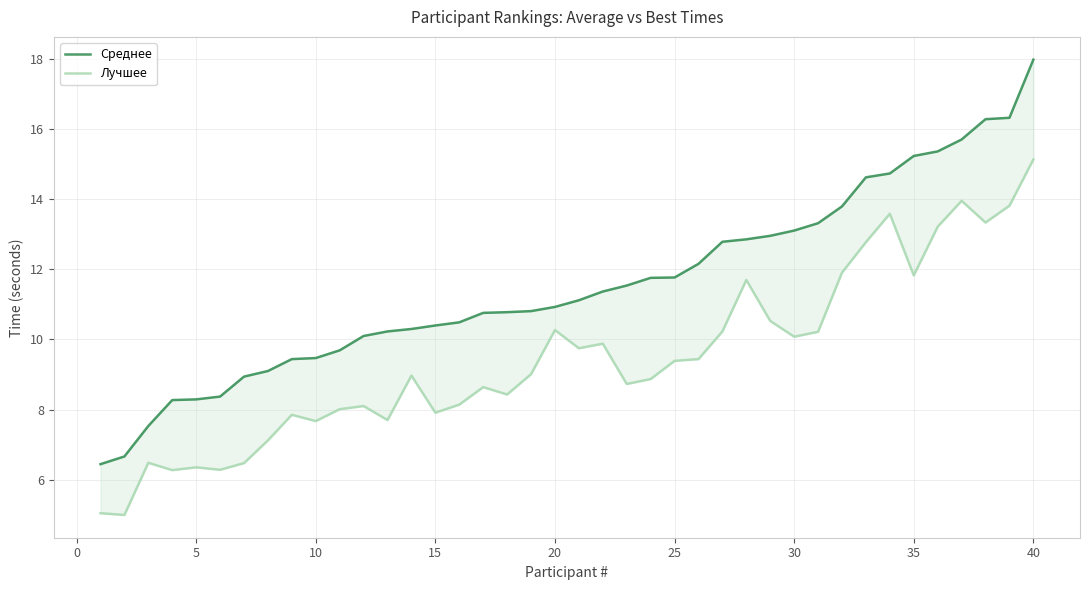

At which label is Среднее closest to 12?

25